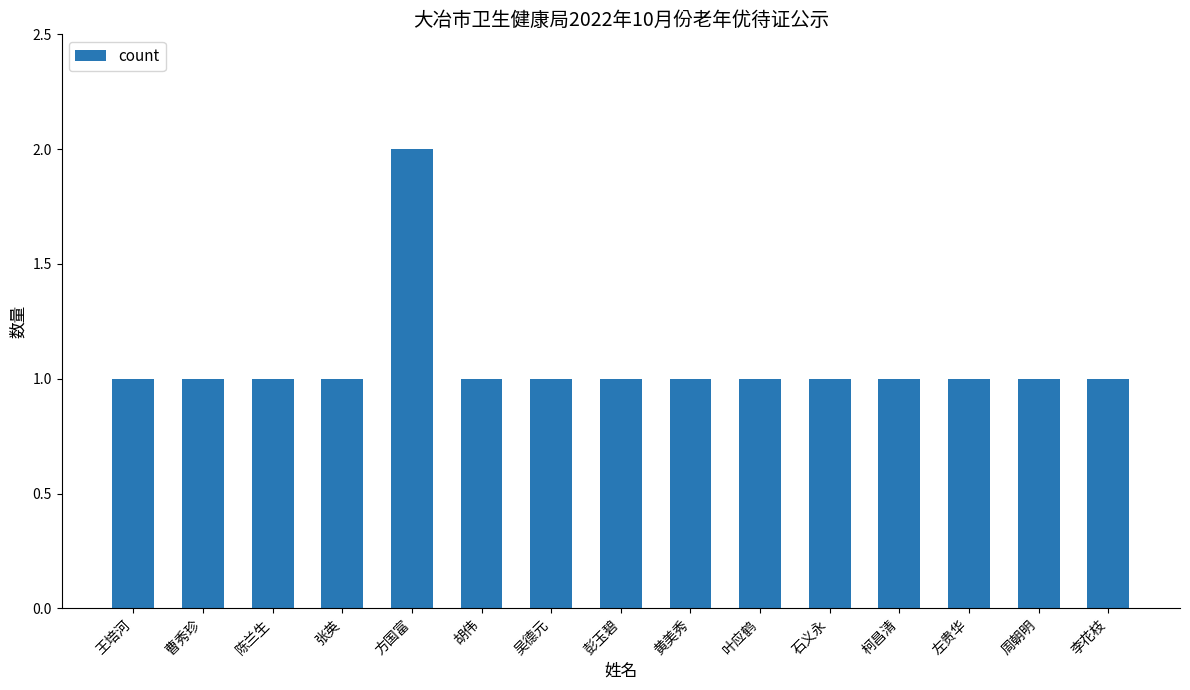

What value does the data have at 王培河?

1